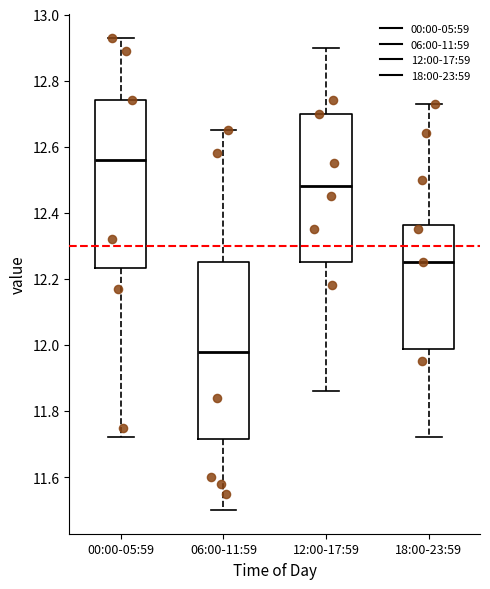

Where does the lower whisker of the box for 12:00-17:59 end on the y-axis? The values are not printed on the chart, so give them approximately, as read against the axis.

11.86